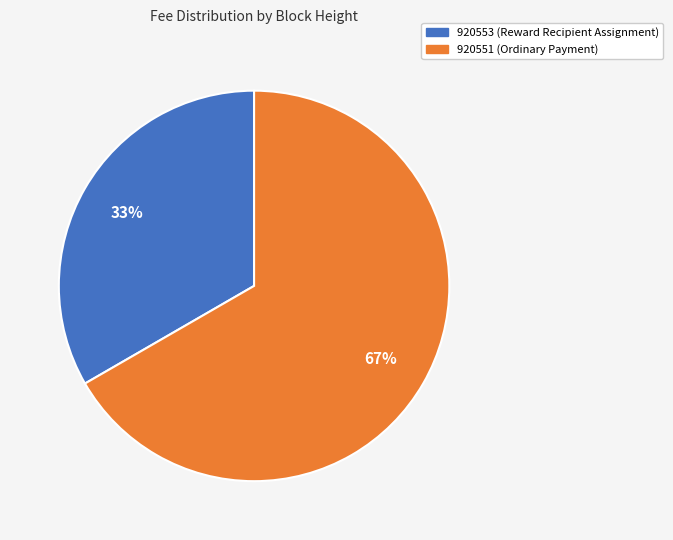

To the nearest percent, what percentage of the pie is 920551?

67%